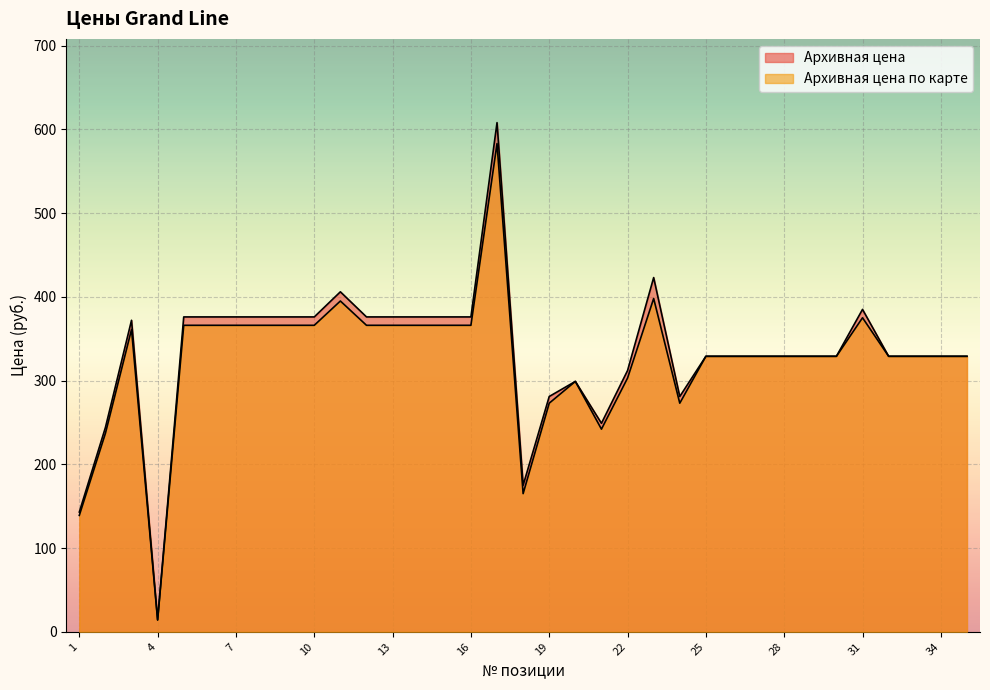

Reading right to left, transcribe all the data shown in this chart.

Архивная цена: 329.0	329.0	329.0	329.0	385.0	329.0	329.0	329.0	329.0	329.0	329.0	281.0	423.0	312.0	249.0	299.0	281.0	175.0	608.0	376.0	376.0	376.0	376.0	376.0	406.0	376.0	376.0	376.0	376.0	376.0	376.0	14.4	372.0	244.0	143.0
Архивная цена по карте: 329.0	329.0	329.0	329.0	375.0	329.0	329.0	329.0	329.0	329.0	329.0	273.0	398.0	303.0	242.0	299.0	273.0	165.0	583.0	366.0	366.0	366.0	366.0	366.0	395.0	366.0	366.0	366.0	366.0	366.0	366.0	14.0	361.0	237.0	139.0